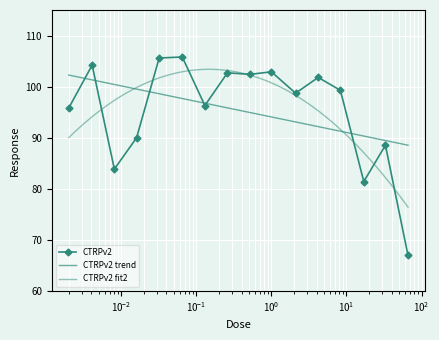

The chart shows a value of 34.7 at 0.0041. True or false?

False